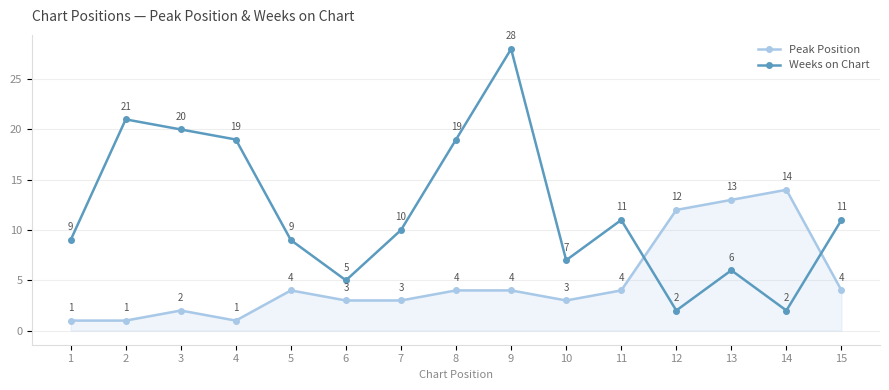

What is the minimum value for Peak Position?

1